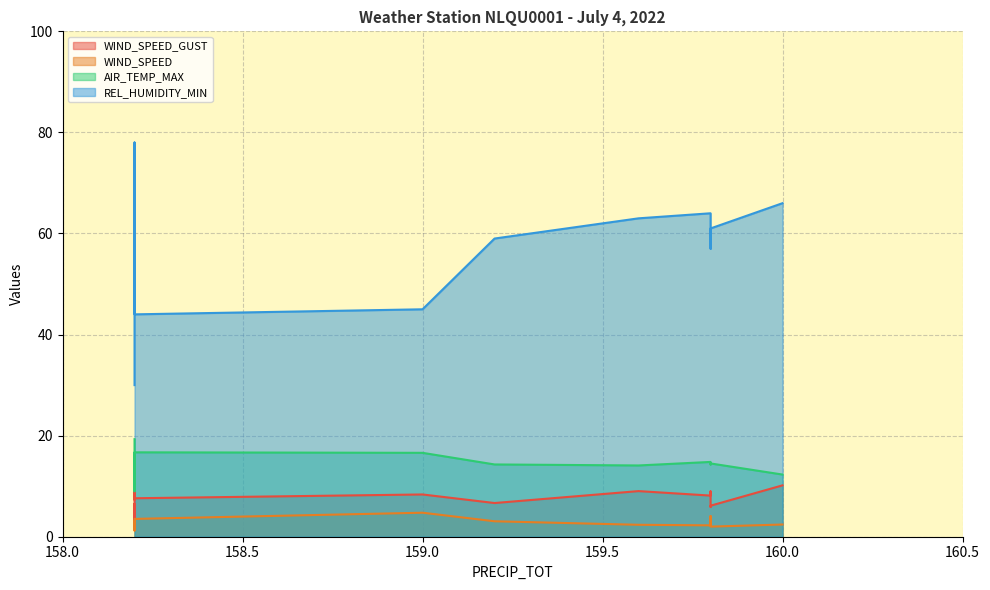

Which category has the highest value in the REL_HUMIDITY_MIN series?

158.2